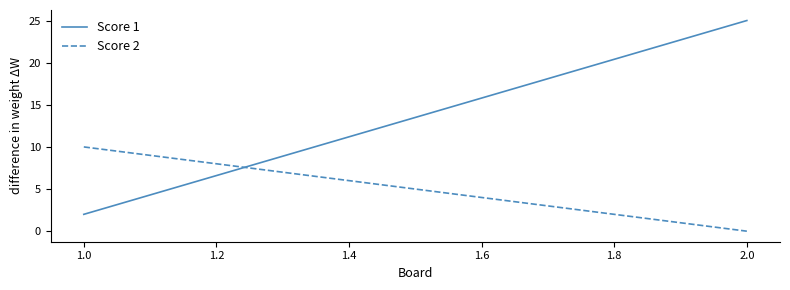

Rank the series by their average value, from highest to lowest.

Score 1, Score 2